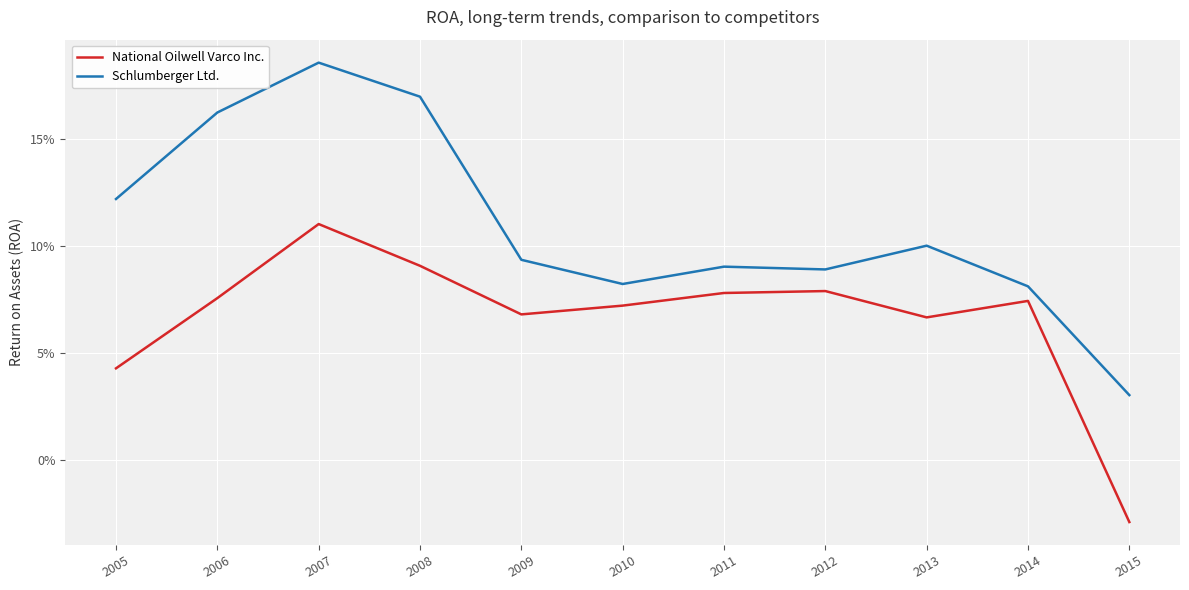

Reading right to left, transcribe all the data shown in this chart.

National Oilwell Varco Inc.: 2015=-0.0	2014=0.1	2013=0.1	2012=0.1	2011=0.1	2010=0.1	2009=0.1	2008=0.1	2007=0.1	2006=0.1	2005=0.0
Schlumberger Ltd.: 2015=0.0	2014=0.1	2013=0.1	2012=0.1	2011=0.1	2010=0.1	2009=0.1	2008=0.2	2007=0.2	2006=0.2	2005=0.1